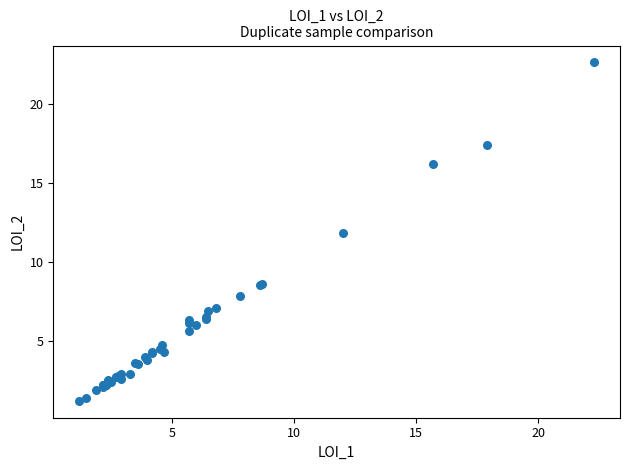

What Y value in the scatter plot is closest to 11?

11.8